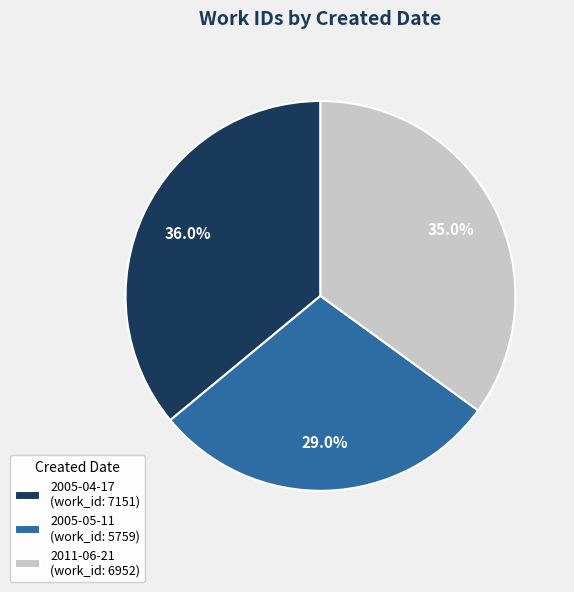

To the nearest percent, what portion does 2011-06-21 represent?

35%